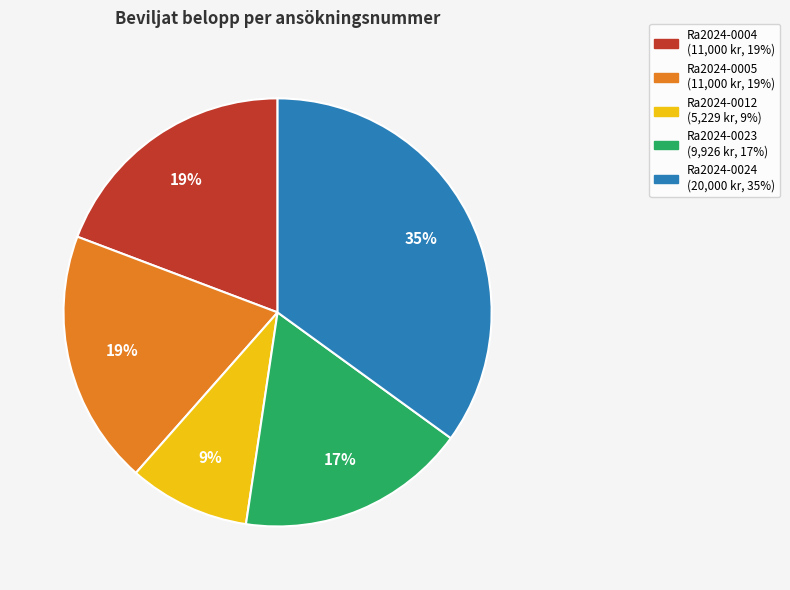

To the nearest percent, what is the difference between the largest and smallest slice percentages?

26%